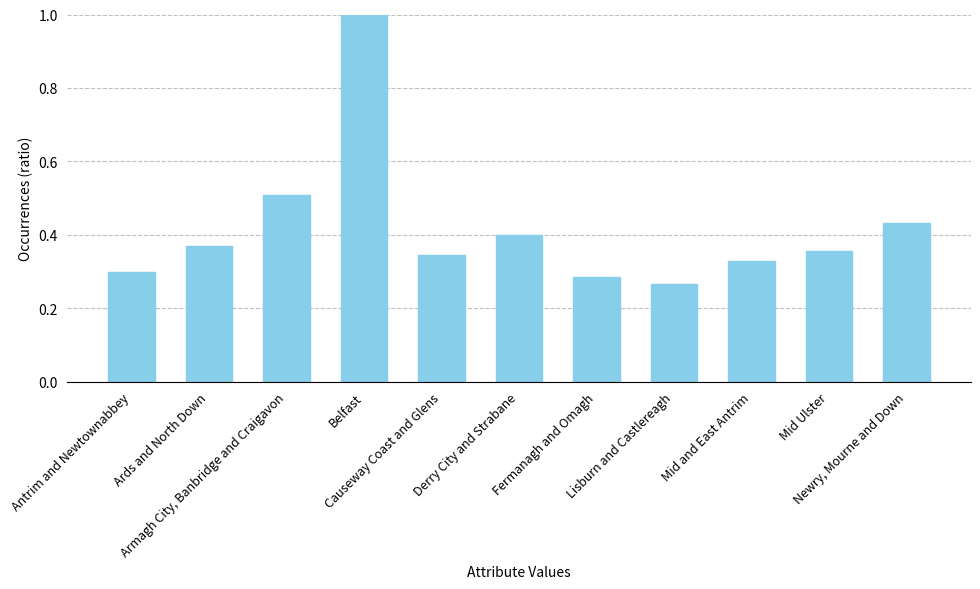

List the labels in order of value, smallest first.

Lisburn and Castlereagh, Fermanagh and Omagh, Antrim and Newtownabbey, Mid and East Antrim, Causeway Coast and Glens, Mid Ulster, Ards and North Down, Derry City and Strabane, Newry, Mourne and Down, Armagh City, Banbridge and Craigavon, Belfast